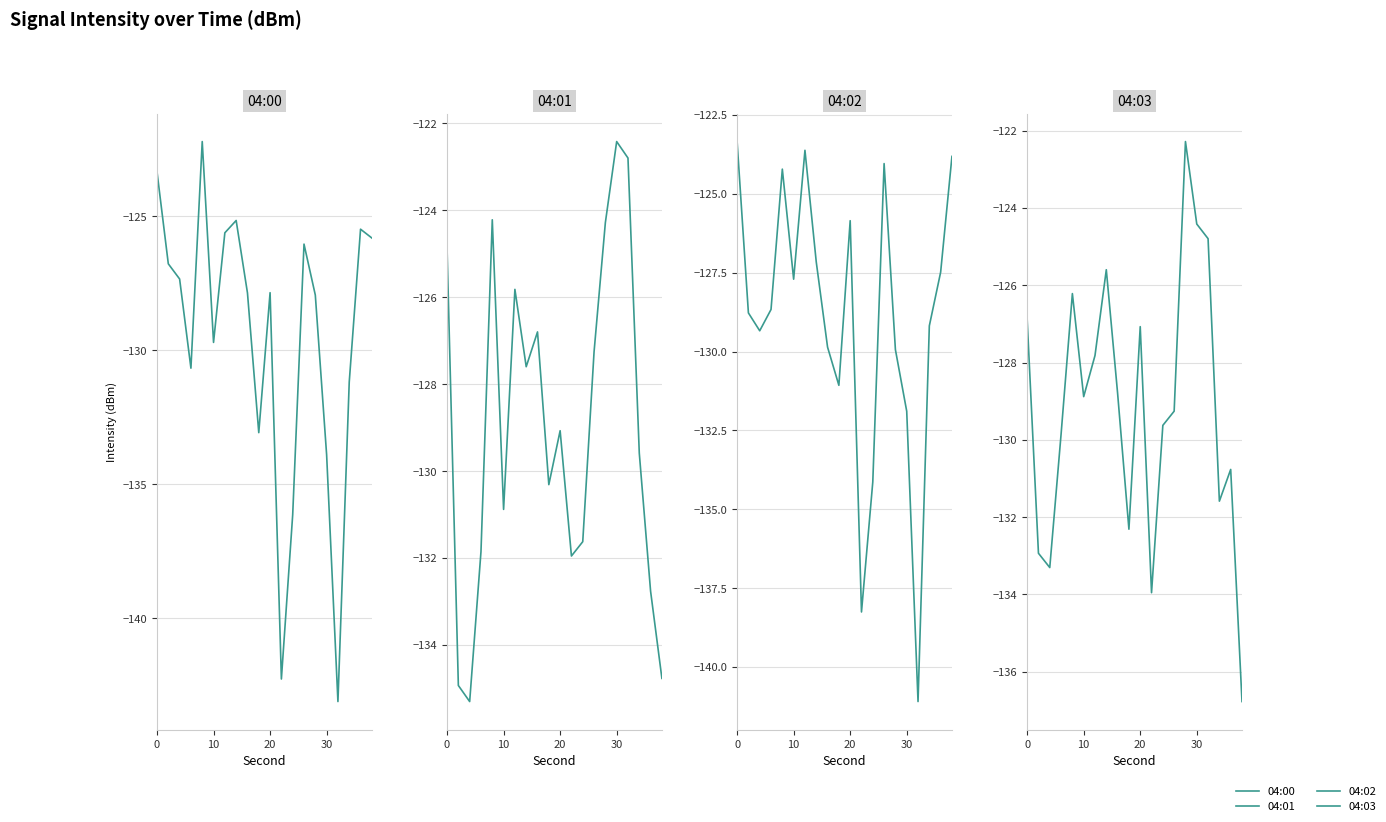

Which series has the largest range (max minus min)?

04:00